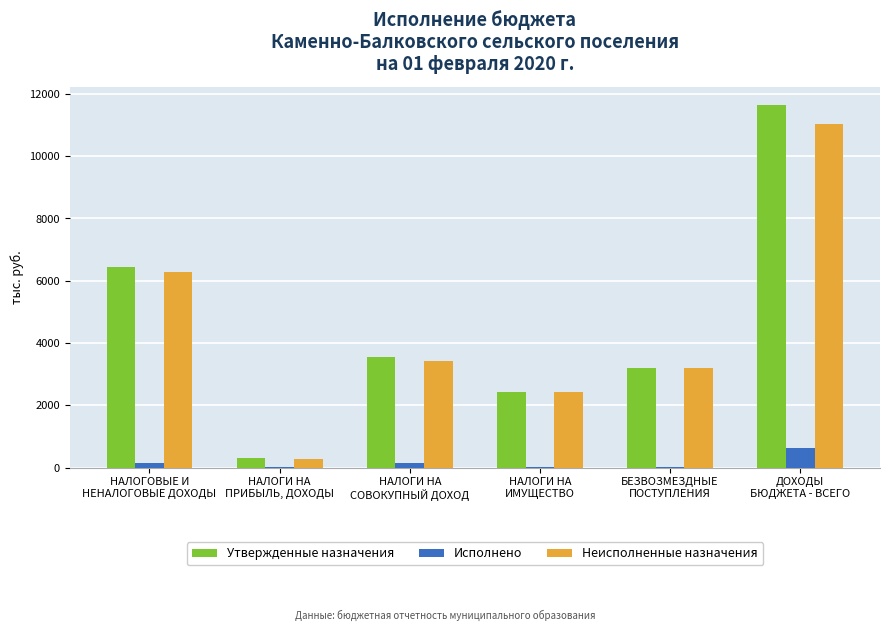

What is the maximum value for Утвержденные назначения?

11653.4